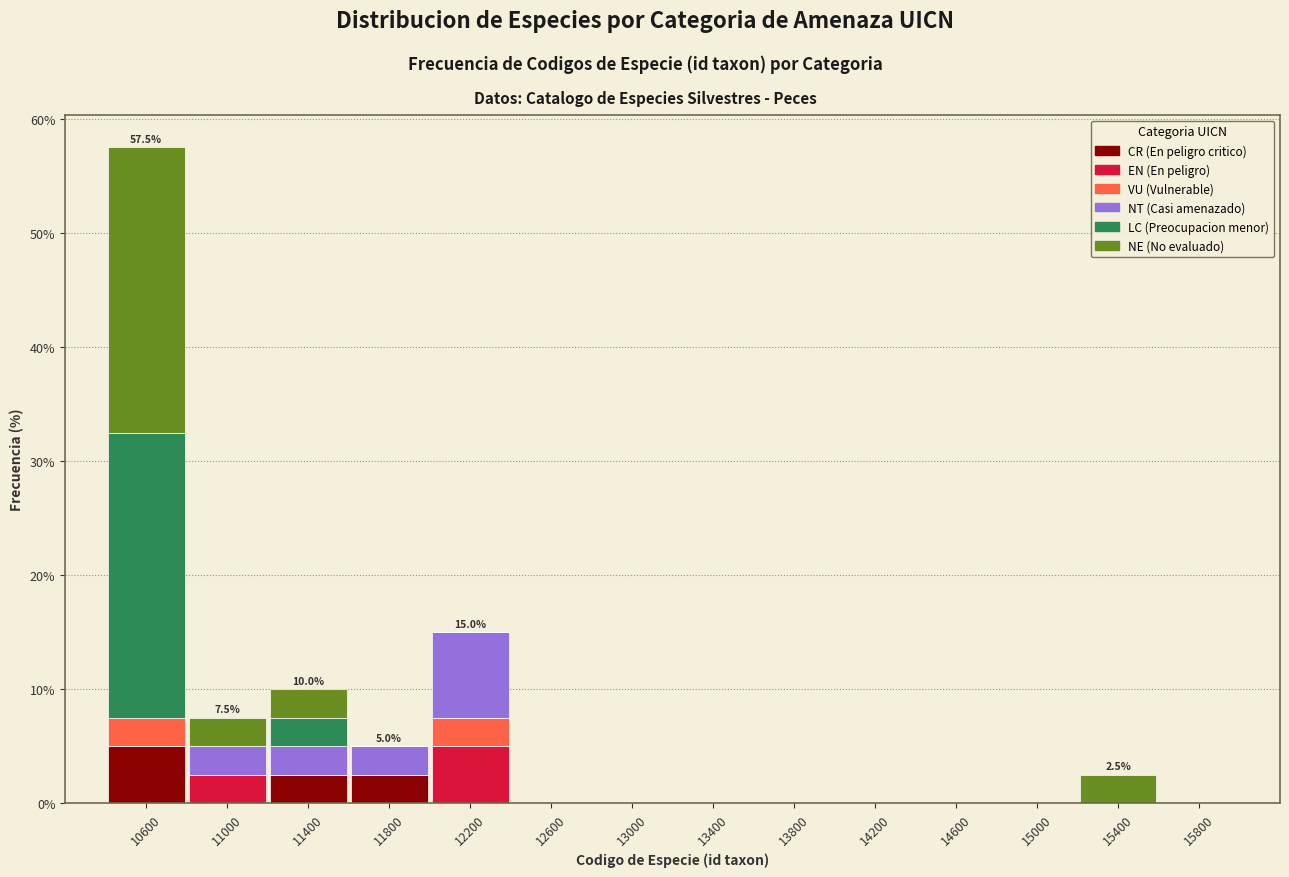

Which range on the x-axis has the tallest stacked bar (by total height)?

10400 to 10800